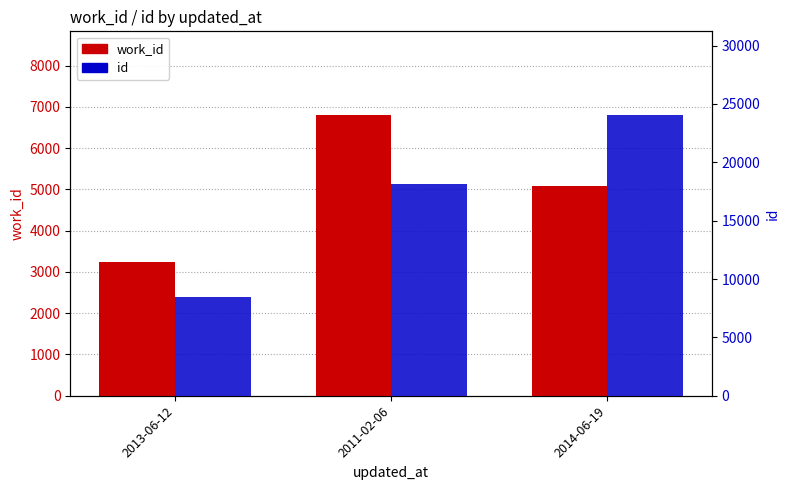

Rank the series by their average value, from highest to lowest.

id, work_id